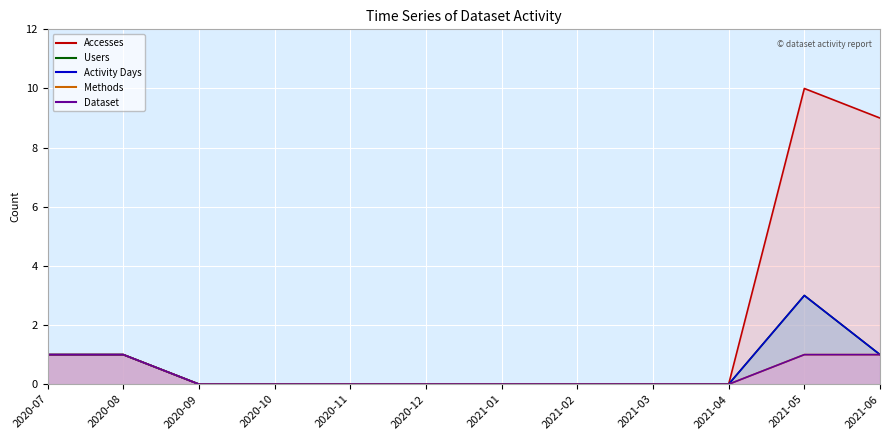

What is the label of the 1st point from the right?

2021-06